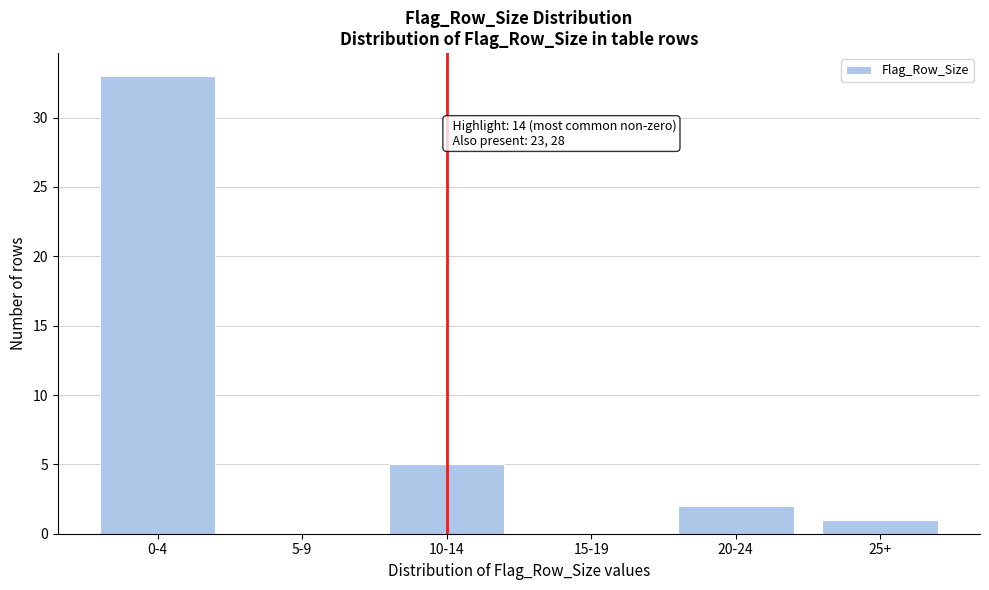

Reading left to right, list all the values displayed in this chart.

0-4=33	5-9=0	10-14=5	15-19=0	20-24=2	25+=1